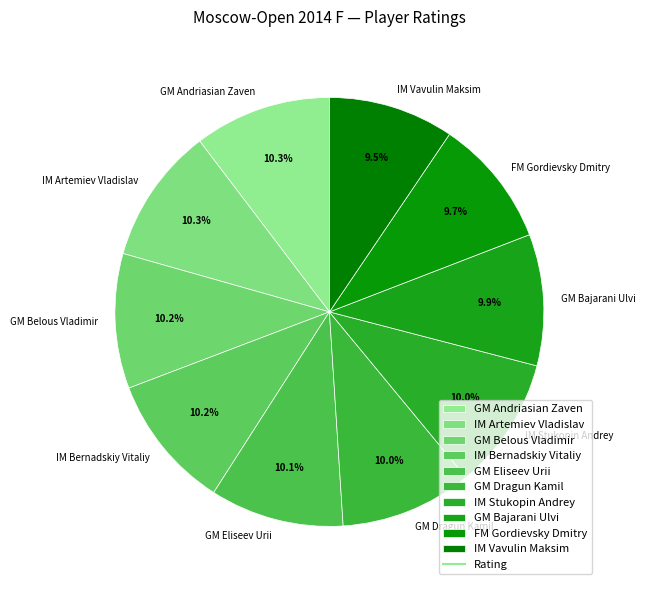

Approximately how many times larger is the value at GM Dragun Kamil compared to GM Belous Vladimir?

1.0